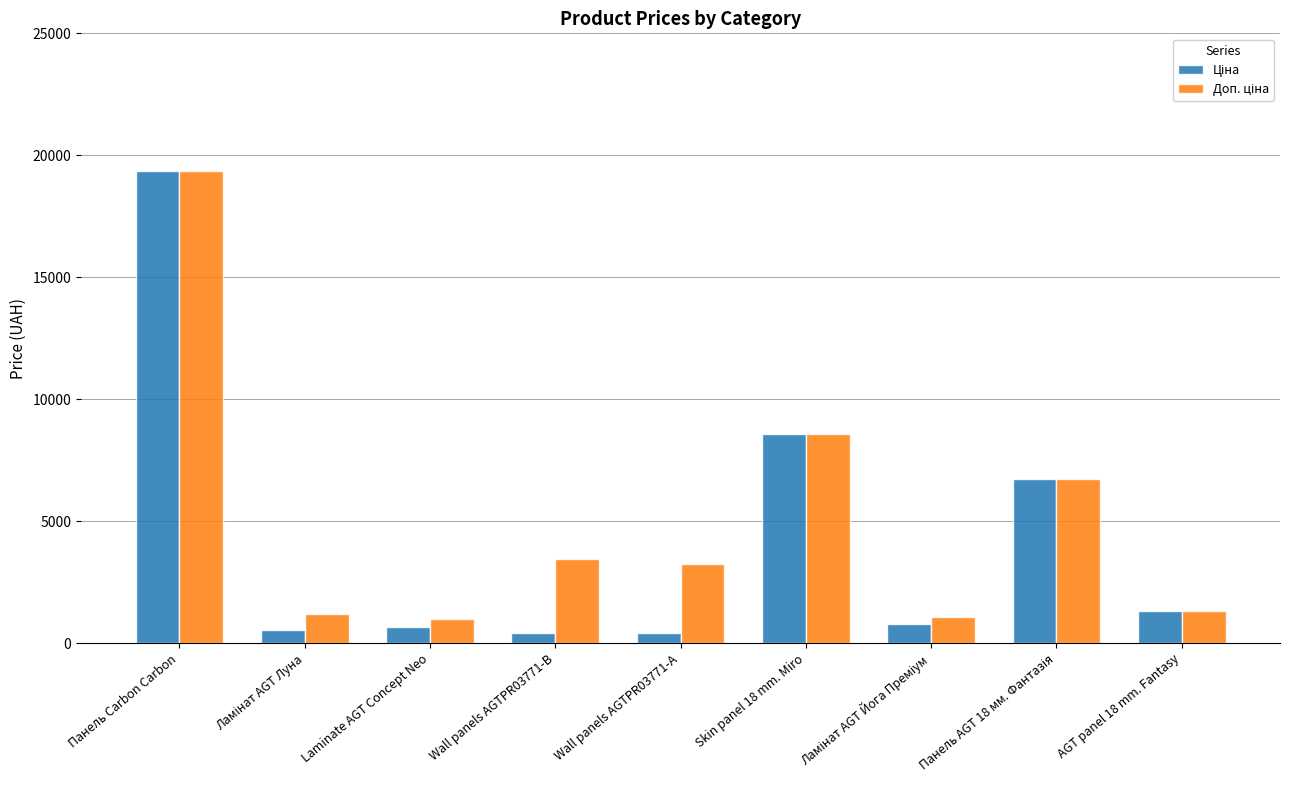

Does the chart contain stacked bars?

No